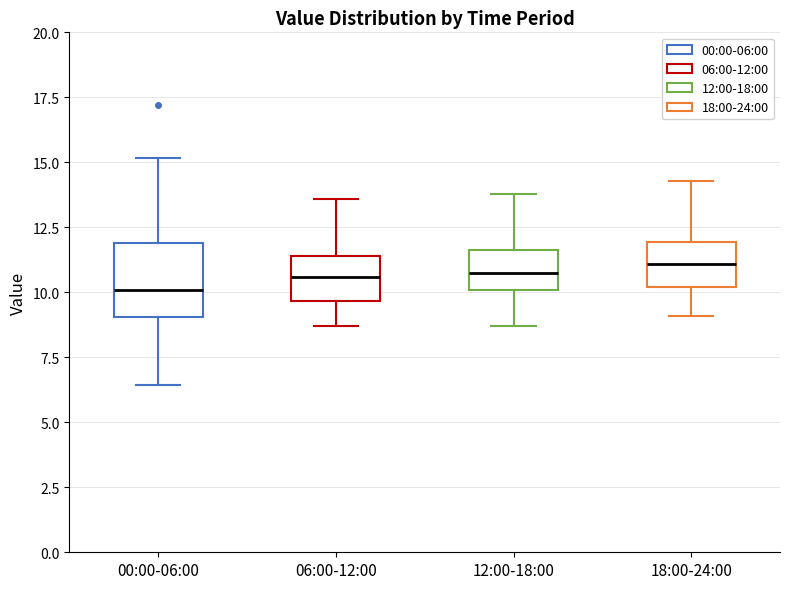

Where does the median line of the box for 00:00-06:00 sit on the y-axis? The values are not printed on the chart, so give them approximately, as read against the axis.

10.0